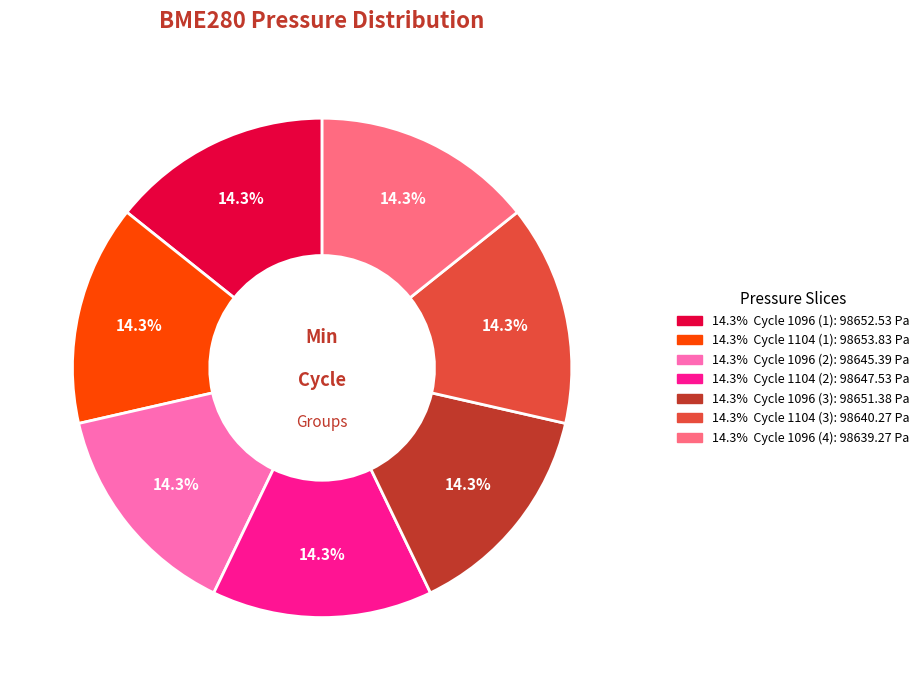

Is there a majority slice in this chart?

No